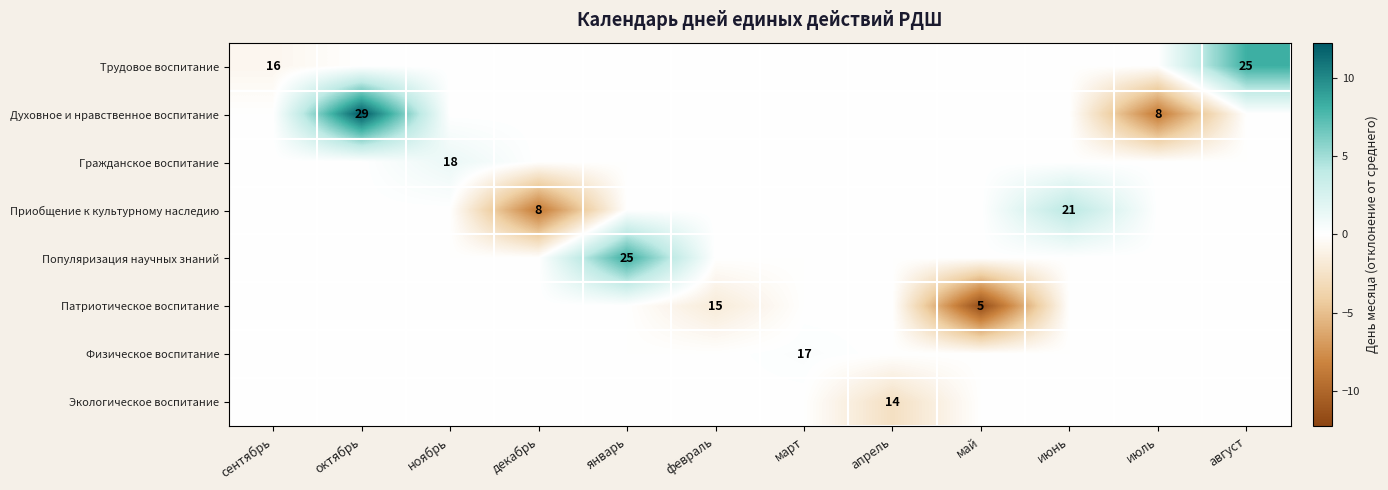

At which category is the sum across all series the highest?

октябрь